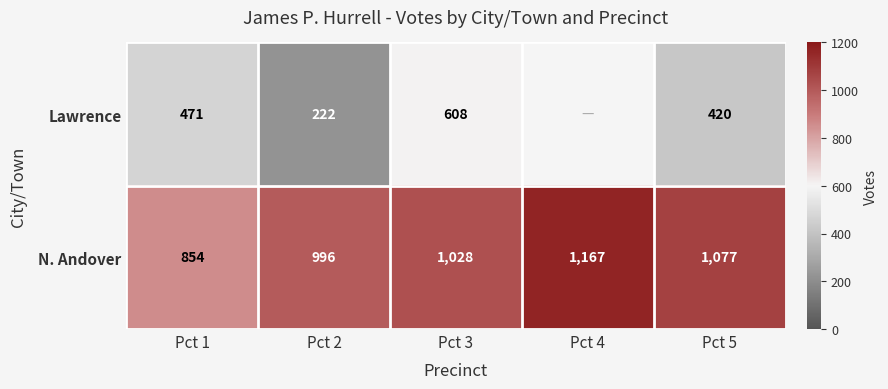

Is it true that N. Andover equals 384.8 at Pct 3?

False